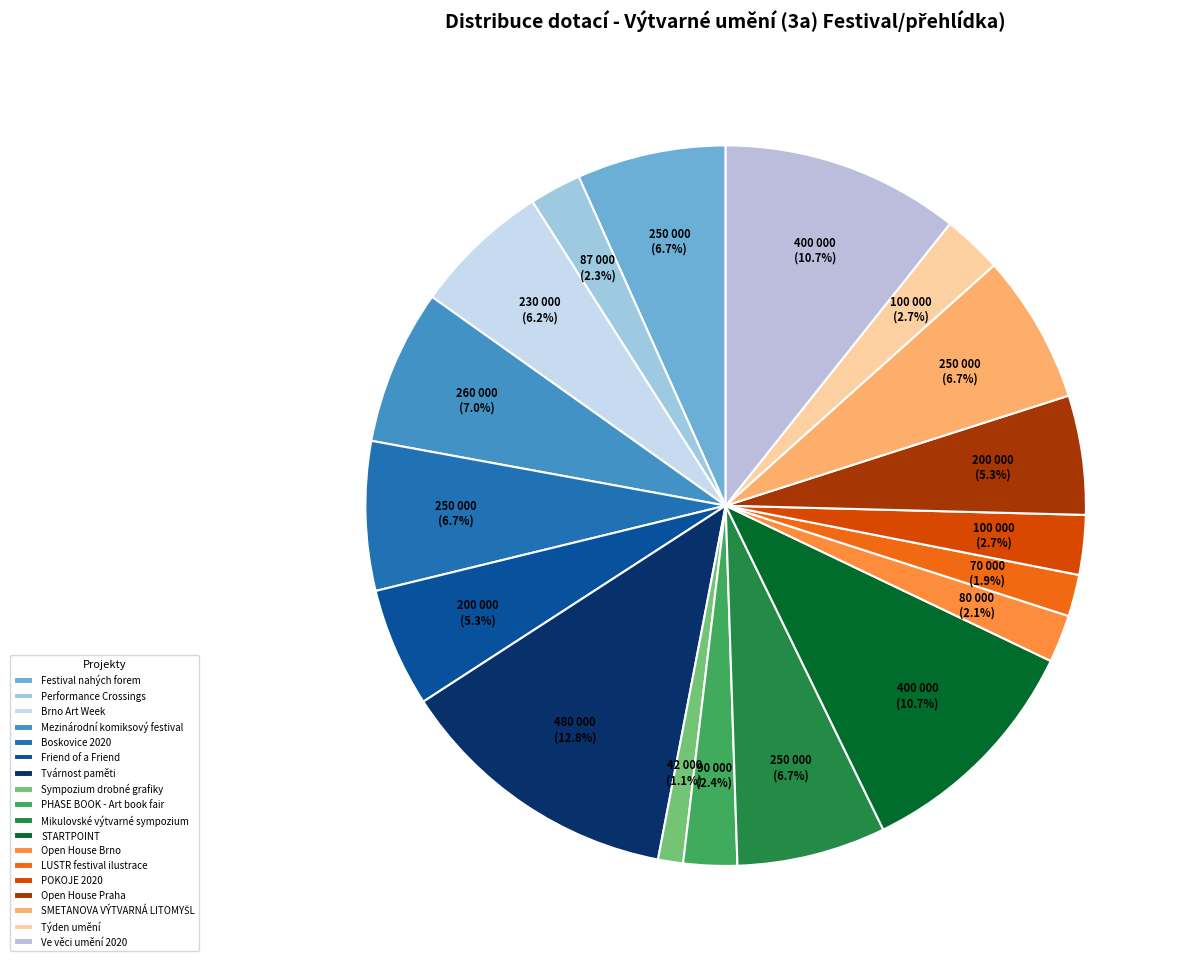

What is the largest slice in the pie chart?

Tvárnost paměti